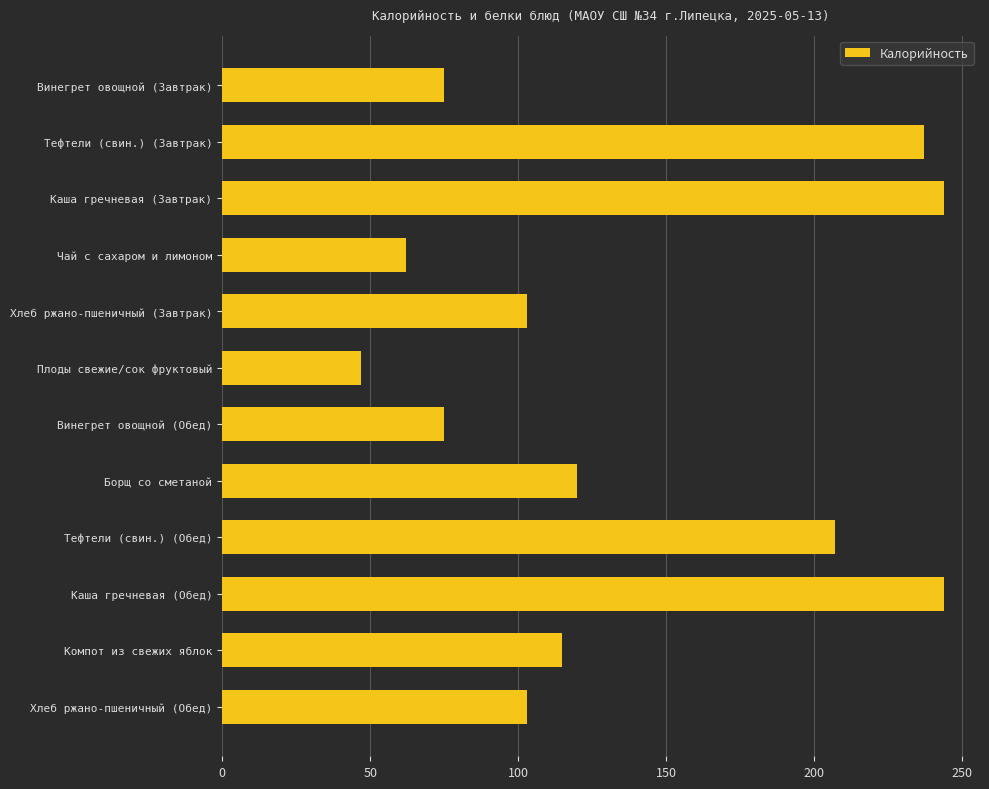

Reading top to bottom, what are all the values shown in this chart?

75.0	237.0	243.8	62.0	103.0	47.0	75.0	120.0	207.0	243.8	114.6	103.0